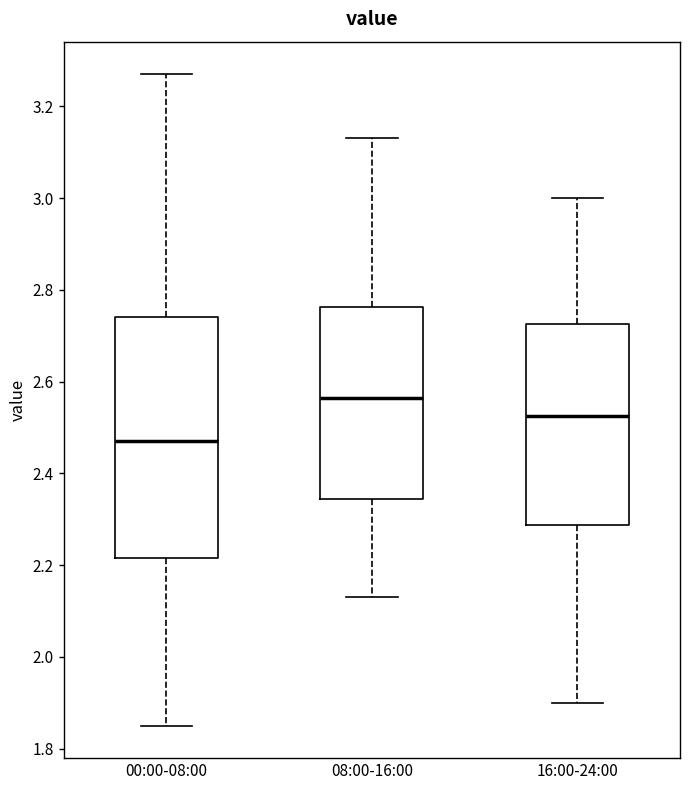

Reading left to right, read every box against the y-axis: the position of its median line, the range the box covers, and the ends of its whiskers. The values are not printed on the chart, so give them approximately, as read against the axis.

00:00-08:00: median 2.48, box 2.22 to 2.74, whiskers 1.86 to 3.28
08:00-16:00: median 2.56, box 2.34 to 2.76, whiskers 2.14 to 3.14
16:00-24:00: median 2.52, box 2.28 to 2.72, whiskers 1.90 to 3.00